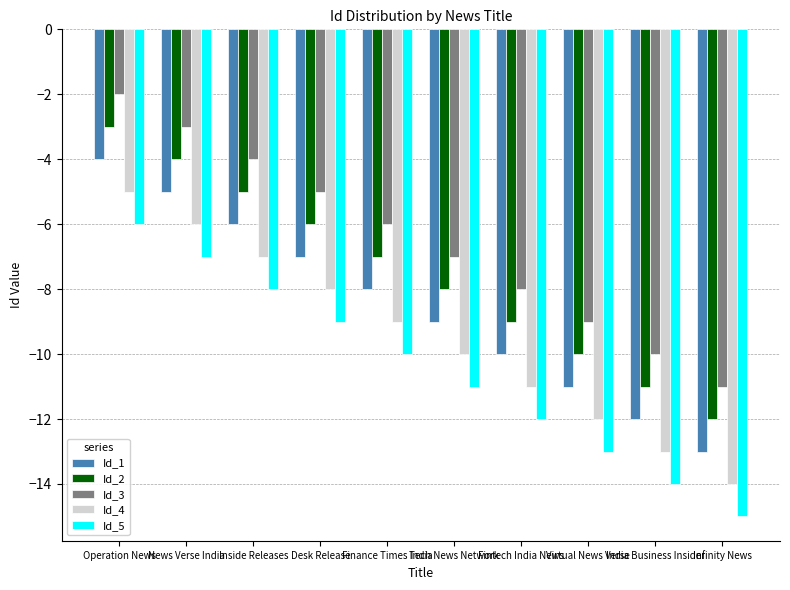

What is the total value across all series at Infinity News?

-65